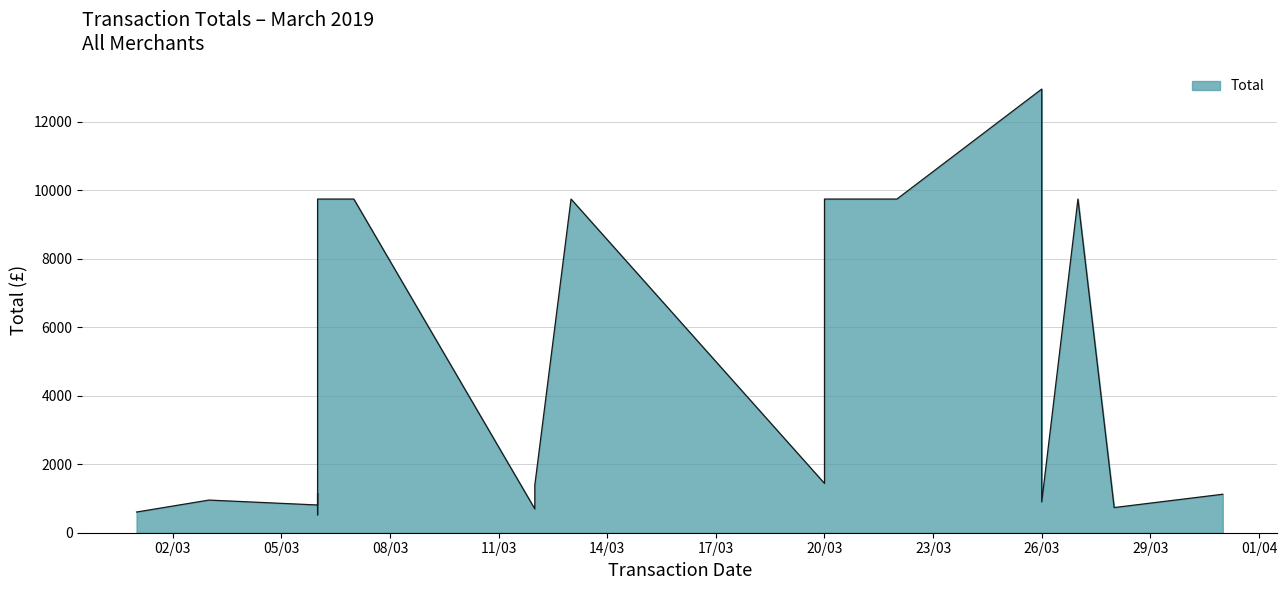

Rank the categories by value from lowest to highest.

06/03/2019, 01/03/2019, 12/03/2019, 28/03/2019, 06/03/2019, 26/03/2019, 03/03/2019, 31/03/2019, 06/03/2019, 12/03/2019, 20/03/2019, 06/03/2019, 07/03/2019, 13/03/2019, 20/03/2019, 22/03/2019, 27/03/2019, 26/03/2019